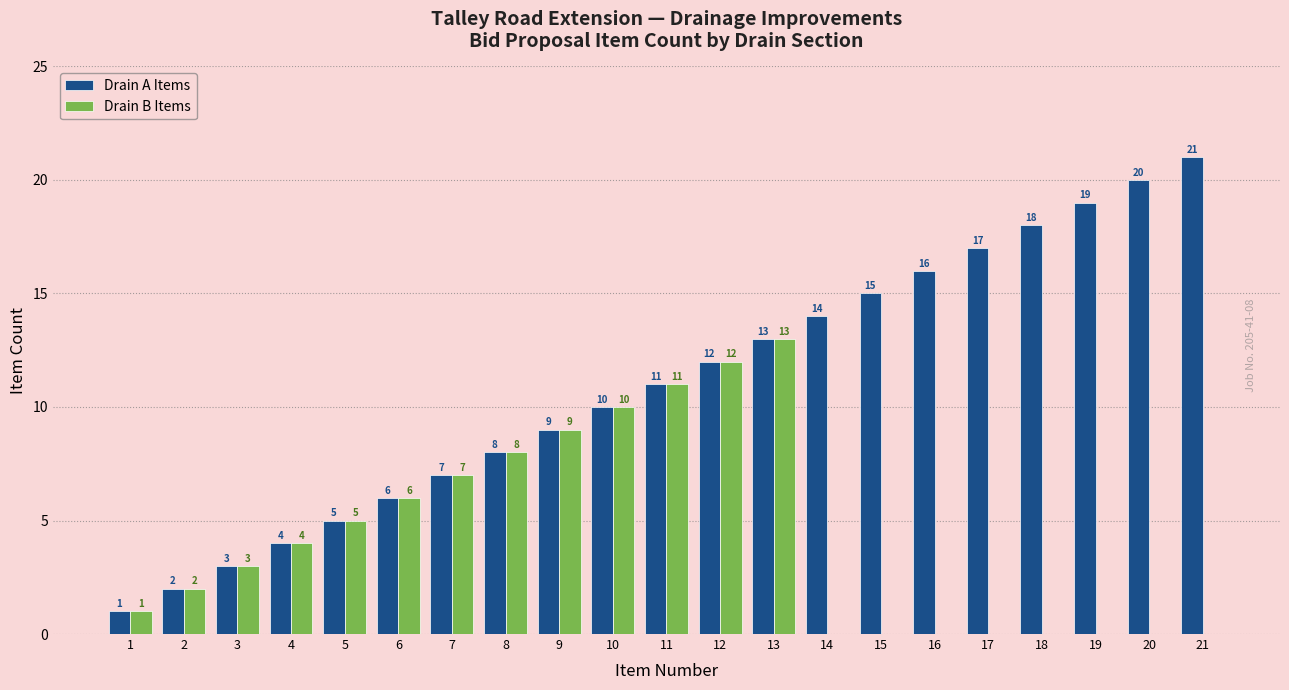

Which category has the highest value across all series?

21